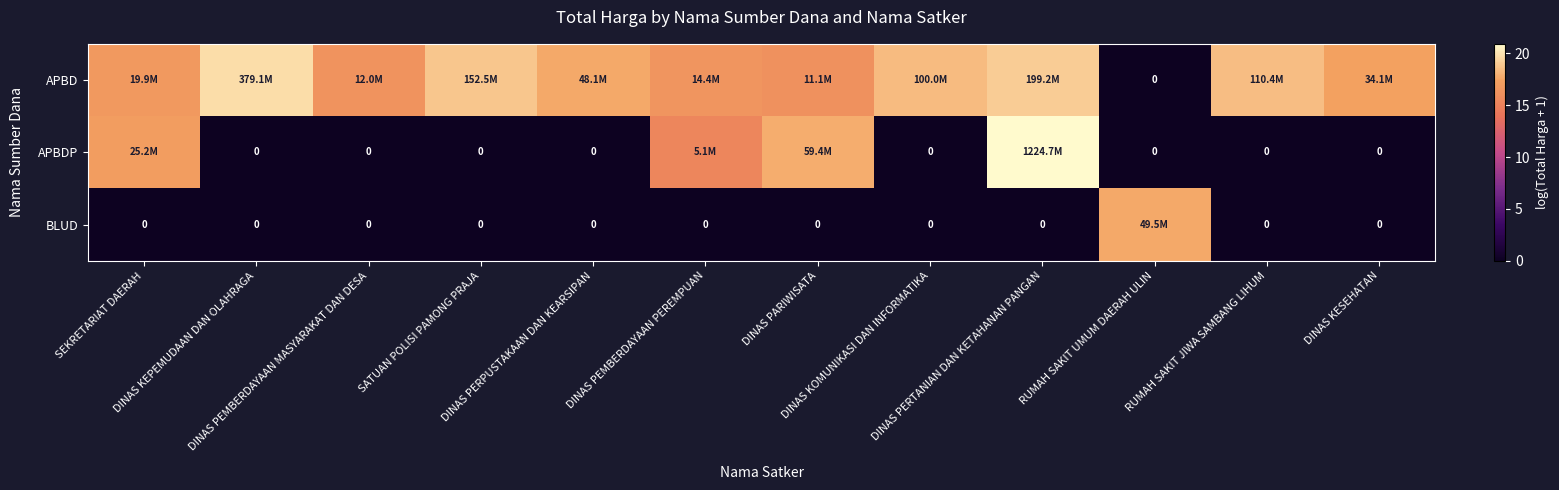

List the labels in order of BLUD value, smallest first.

SEKRETARIAT DAERAH, DINAS KEPEMUDAAN DAN OLAHRAGA, DINAS PEMBERDAYAAN MASYARAKAT DAN DESA, SATUAN POLISI PAMONG PRAJA, DINAS PERPUSTAKAAN DAN KEARSIPAN, DINAS PEMBERDAYAAN PEREMPUAN, DINAS PARIWISATA, DINAS KOMUNIKASI DAN INFORMATIKA, DINAS PERTANIAN DAN KETAHANAN PANGAN, RUMAH SAKIT JIWA SAMBANG LIHUM, DINAS KESEHATAN, RUMAH SAKIT UMUM DAERAH ULIN